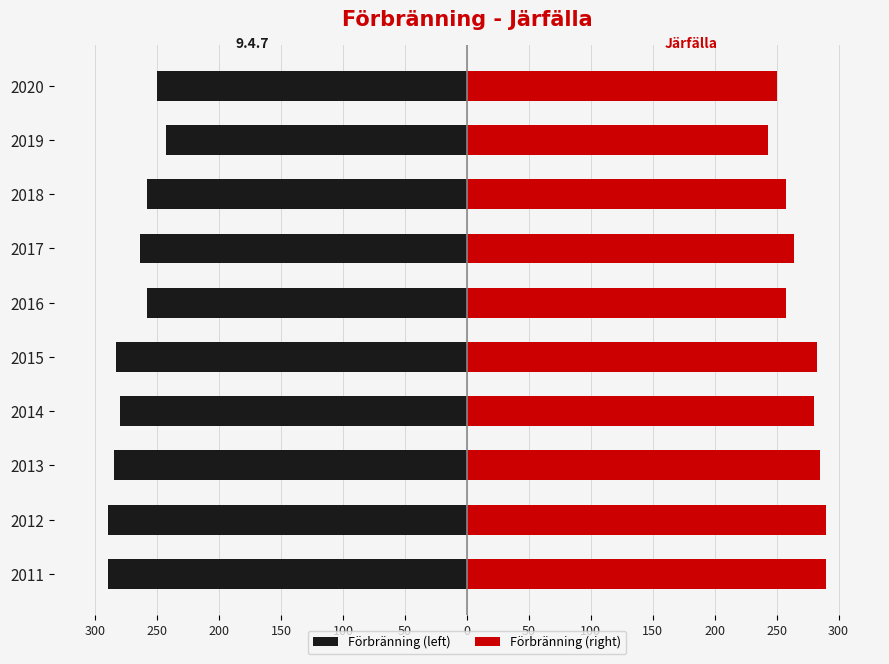

The Förbränning (right) series shows 468 at 2017. True or false?

False